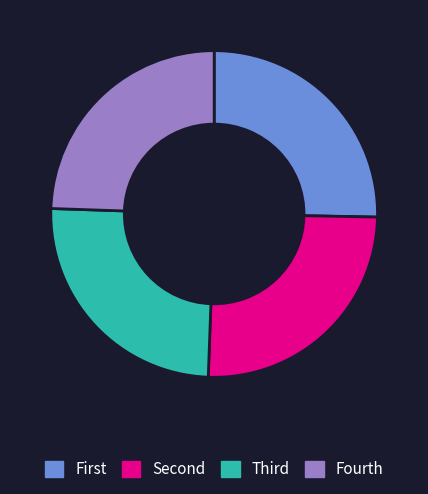

Does any single category account for the majority?

No